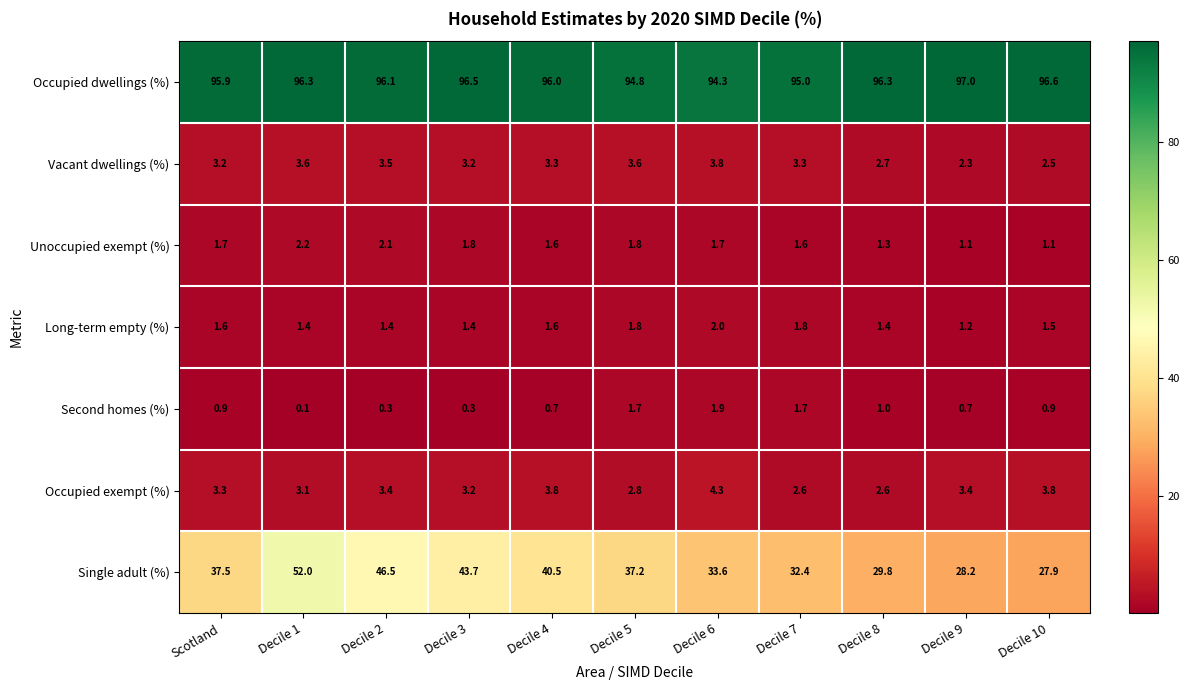

What is the sum of all Occupied exempt (%) values?

36.3